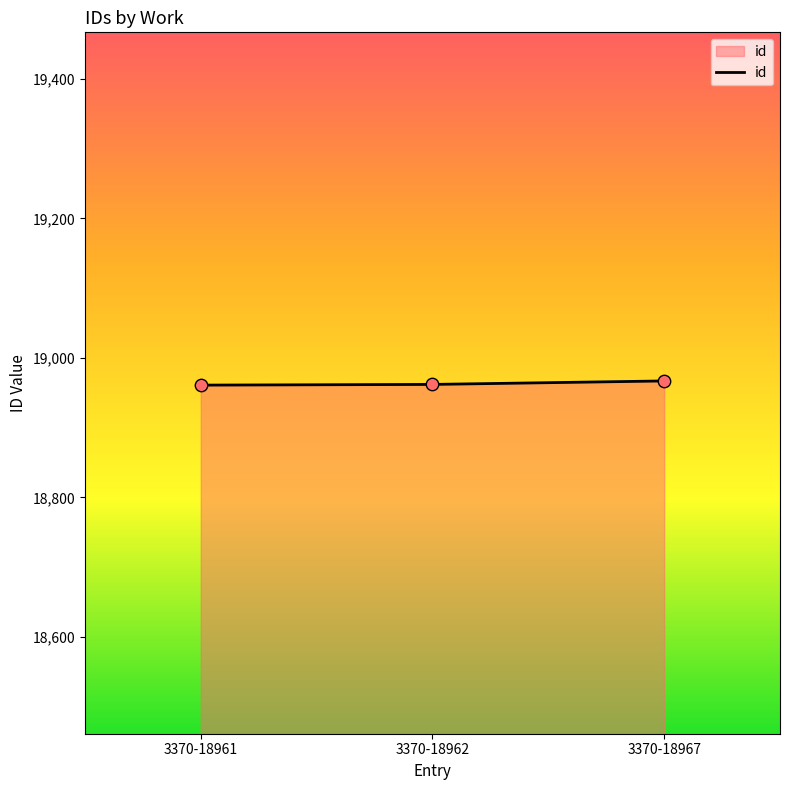

What is the change in value from 3370-18961 to 3370-18962?

+1